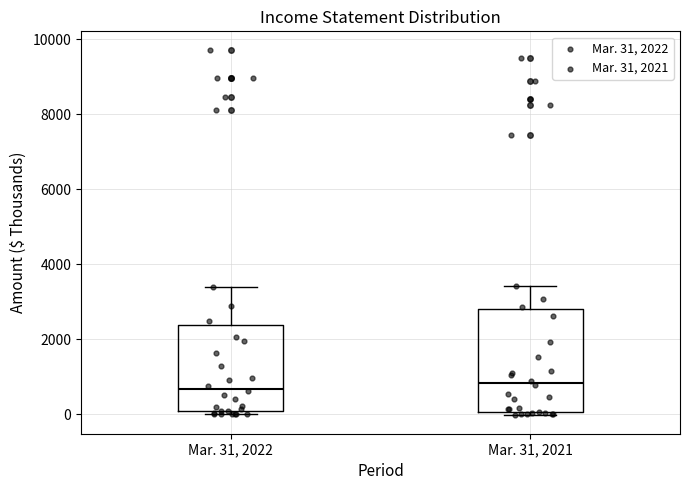

Reading left to right, transcribe this box plot: for each box, give where its median line is, the range the box spans, and where its two whiskers end, as read against the y-axis. The values are not printed on the chart, so give them approximately, as read against the axis.

Mar. 31, 2022: median 600, box 0 to 2400, whiskers 0 (just below the box's lower edge) to 3400
Mar. 31, 2021: median 800, box 0 to 2800, whiskers 0 (just below the box's lower edge) to 3400